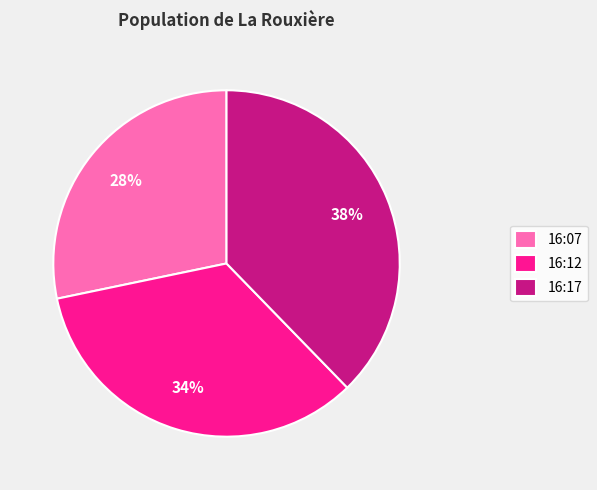

Approximately how many times larger is the value at 16:07 compared to 16:12?

0.8